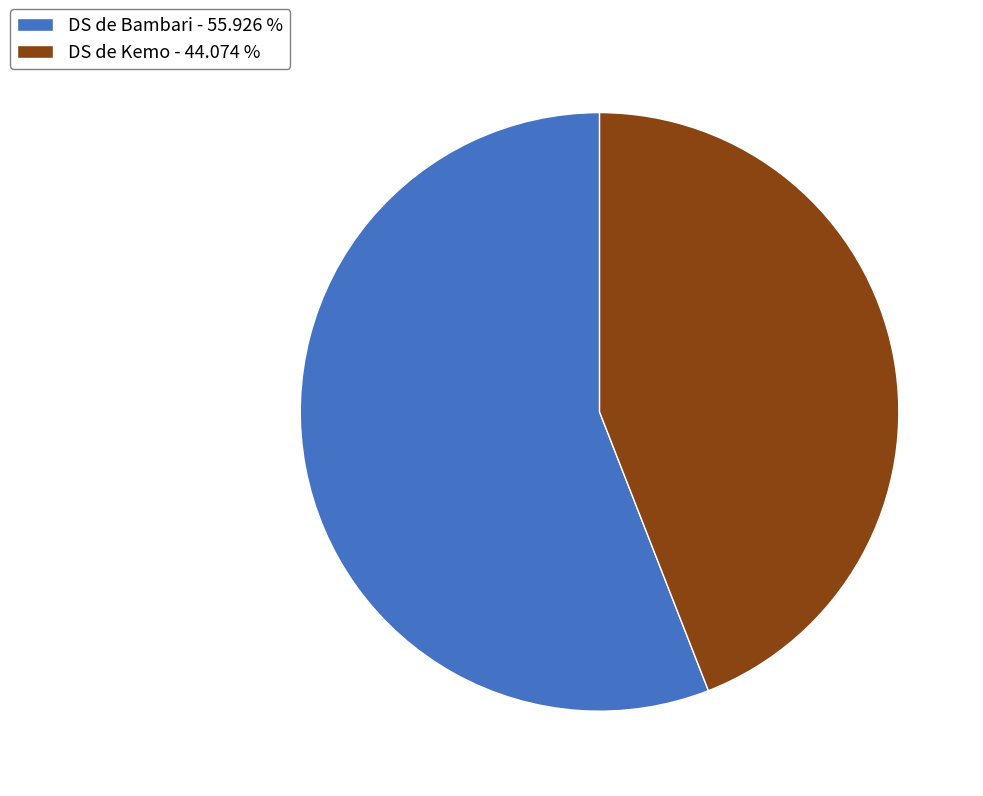

Is the sum of DS de Bambari - 55.926 % and DS de Kemo - 44.074 % greater than half?

Yes